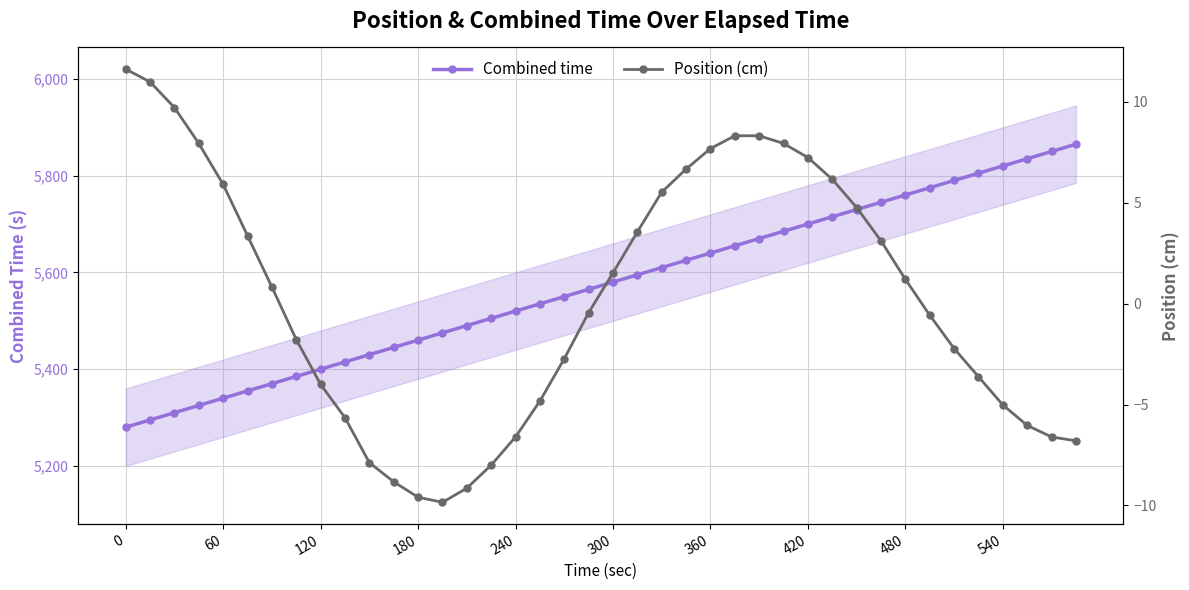

True or false: Combined time has a value of 5820 at 540.

True